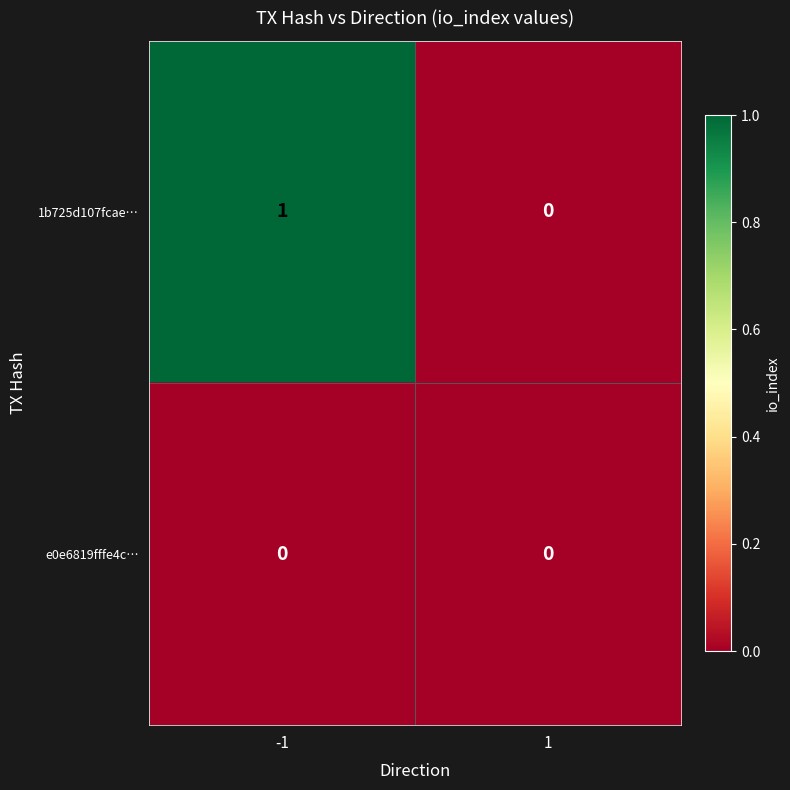

Between -1 and 1, which series saw the biggest shift?

1b725d107fcae…